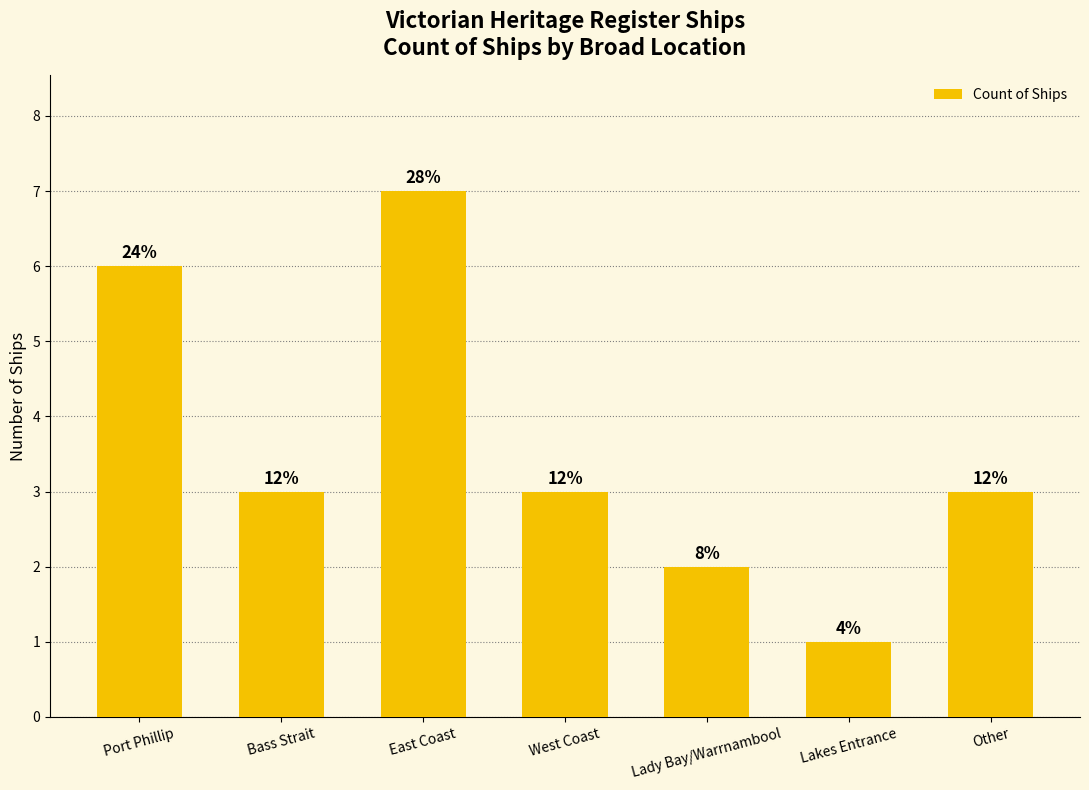

What is the greatest value displayed?

7